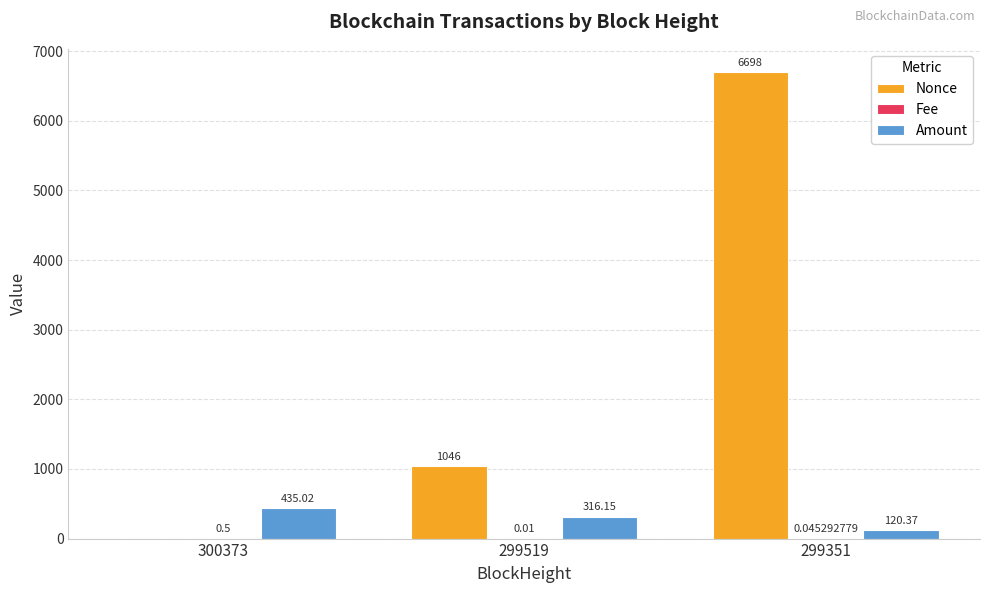

What is the sum of the Amount values at 299351 and 300373?

555.4